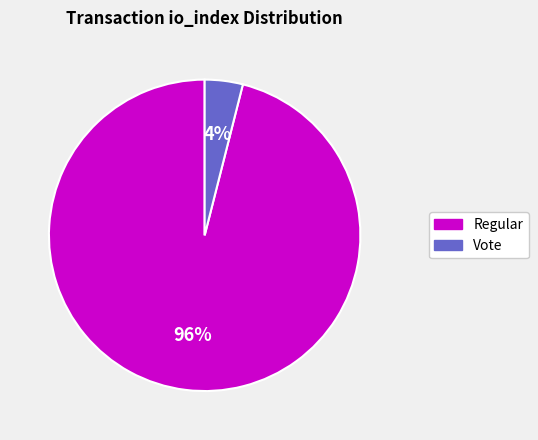

The Regular slice represents 84% of the pie. True or false?

False